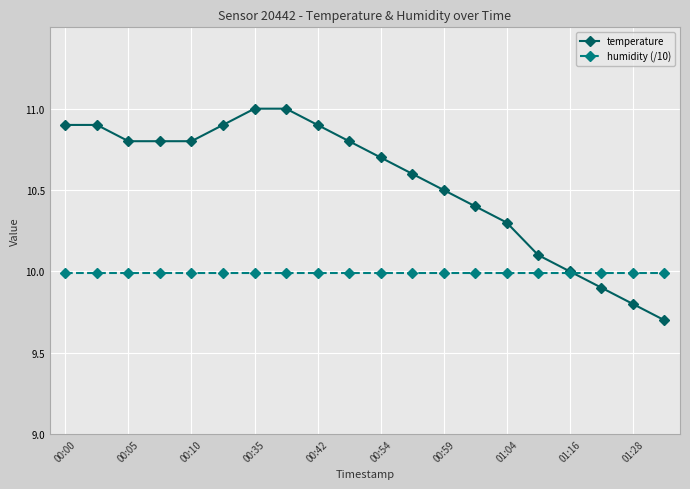

What is the average value of the temperature series?

10.5